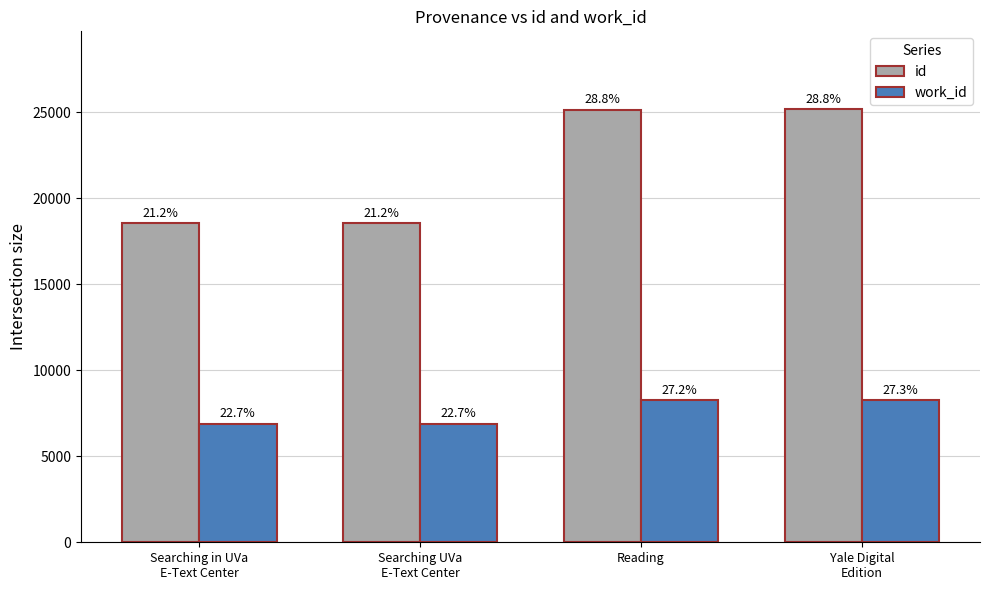

At which category is the sum across all series the highest?

Yale Digital
Edition